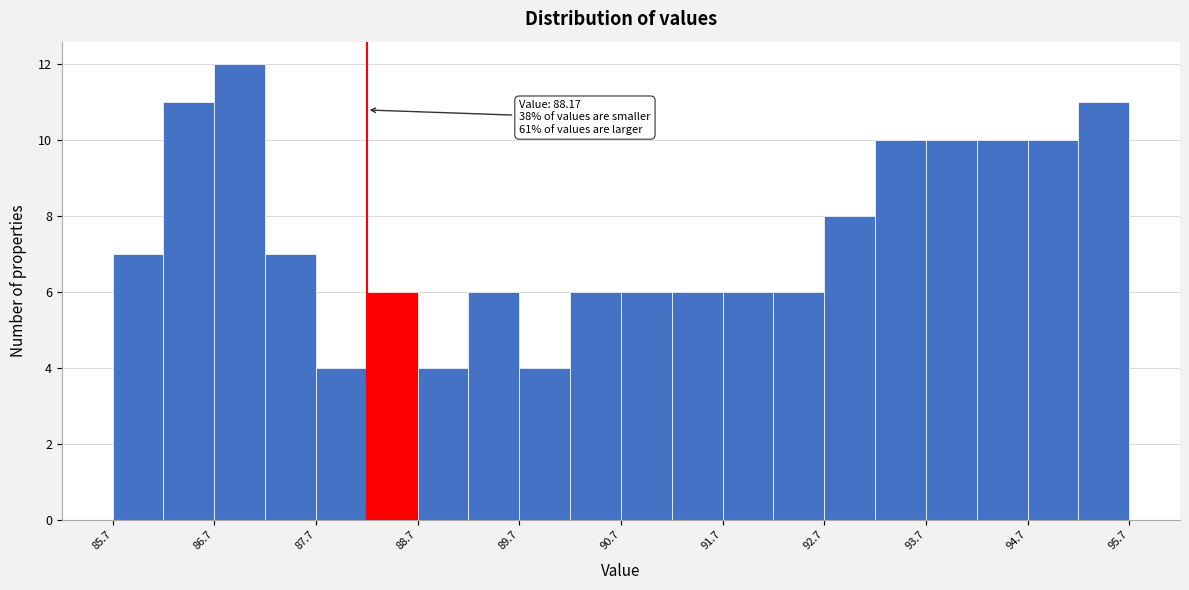

Over which range of the x-axis is the bar tallest?

86.67 to 87.17